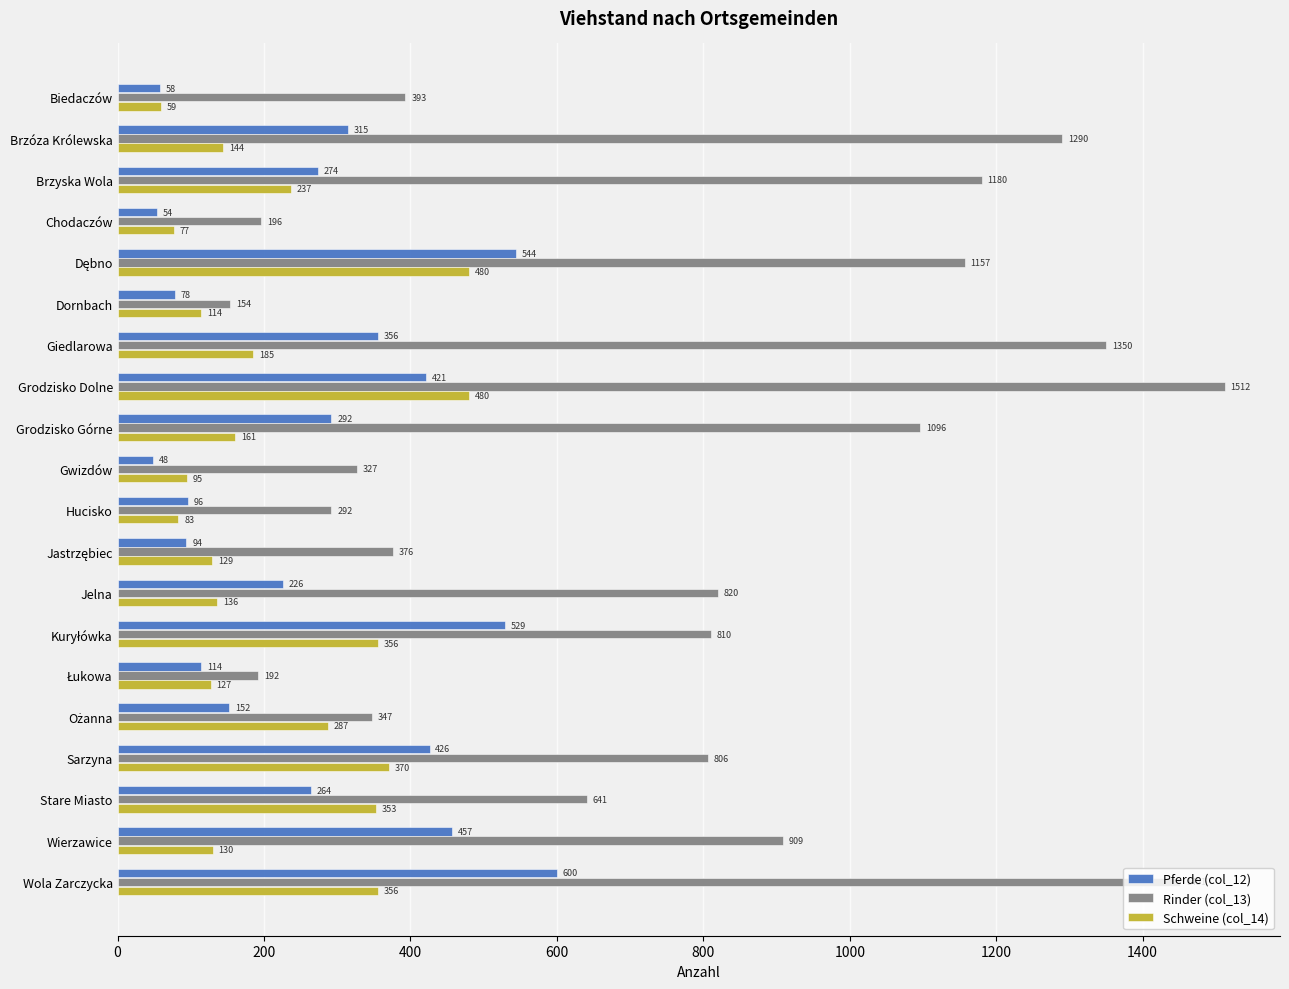

Where is Pferde (col_12) nearest to the value 324?

Brzóza Królewska